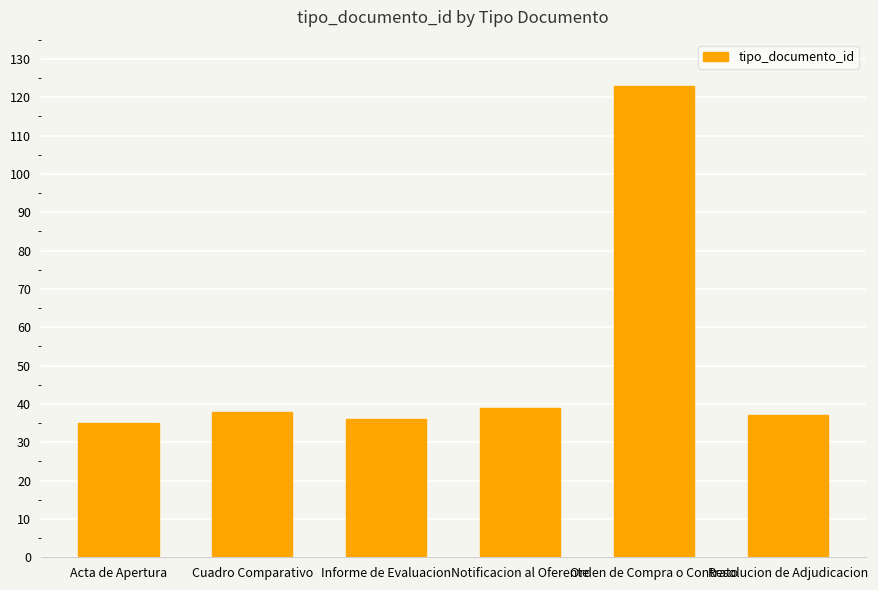

Reading left to right, list all the values displayed in this chart.

Acta de Apertura=35	Cuadro Comparativo=38	Informe de Evaluacion=36	Notificacion al Oferente=39	Orden de Compra o Contrato=123	Resolucion de Adjudicacion=37